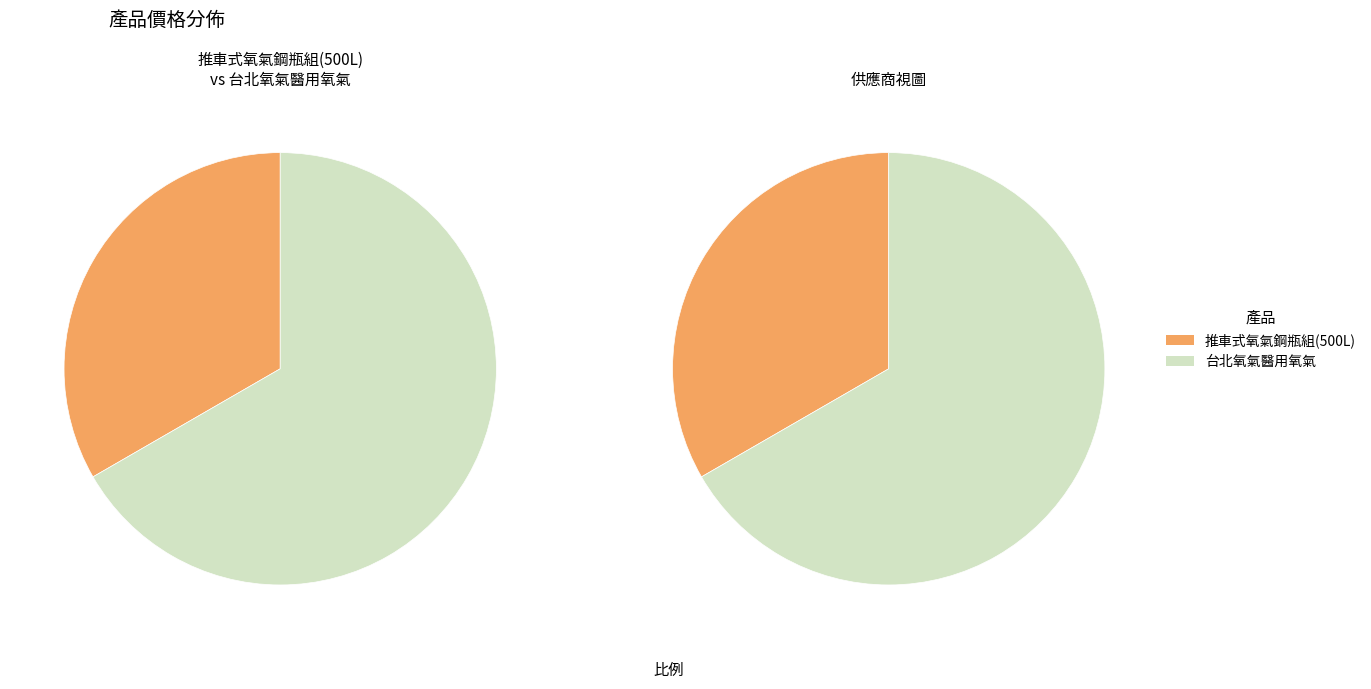

What is the change in value from 推車式氧氣鋼瓶組(500L) to 台北氧氣醫用氧氣?

+1